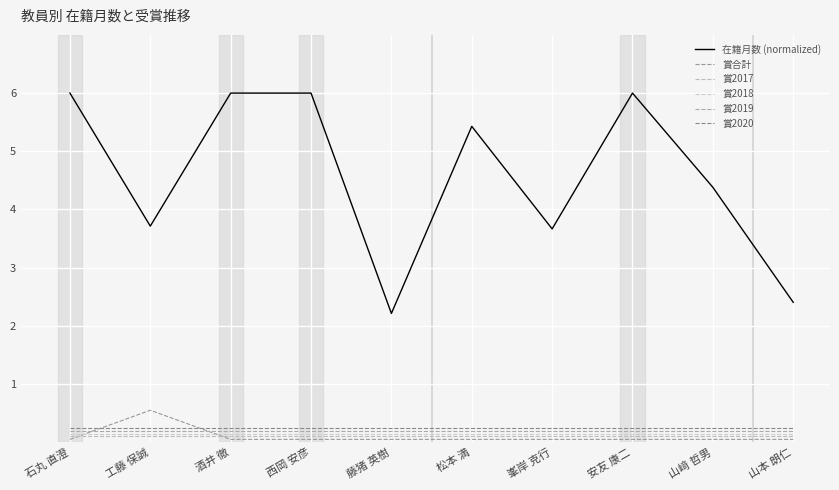

Which series has the widest spread of values?

在籍月数 (normalized)